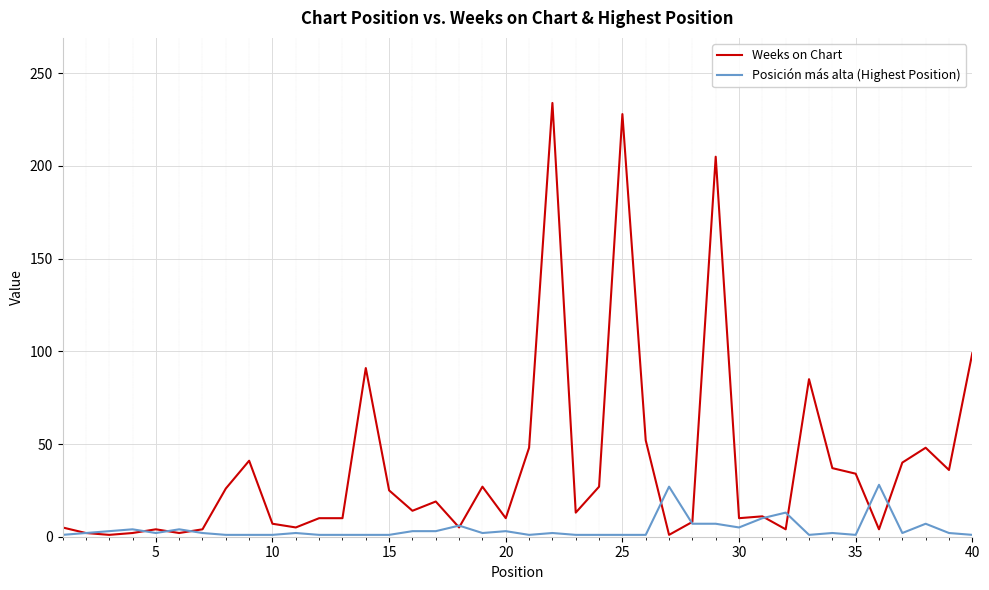

Which series has the largest range (max minus min)?

Weeks on Chart